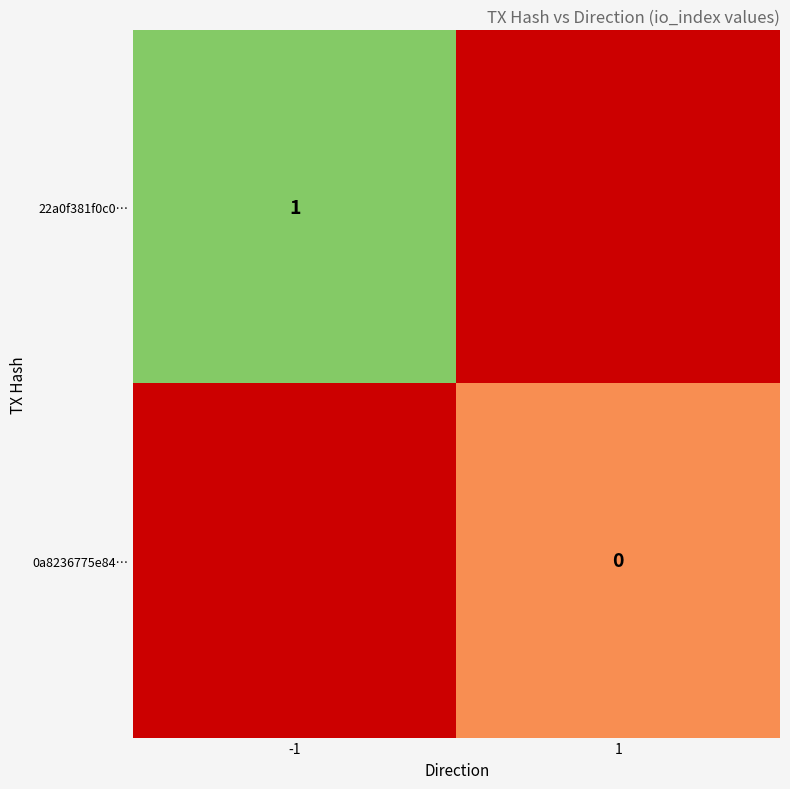

True or false: 22a0f381f0c0… has a value of 1 at -1.

True